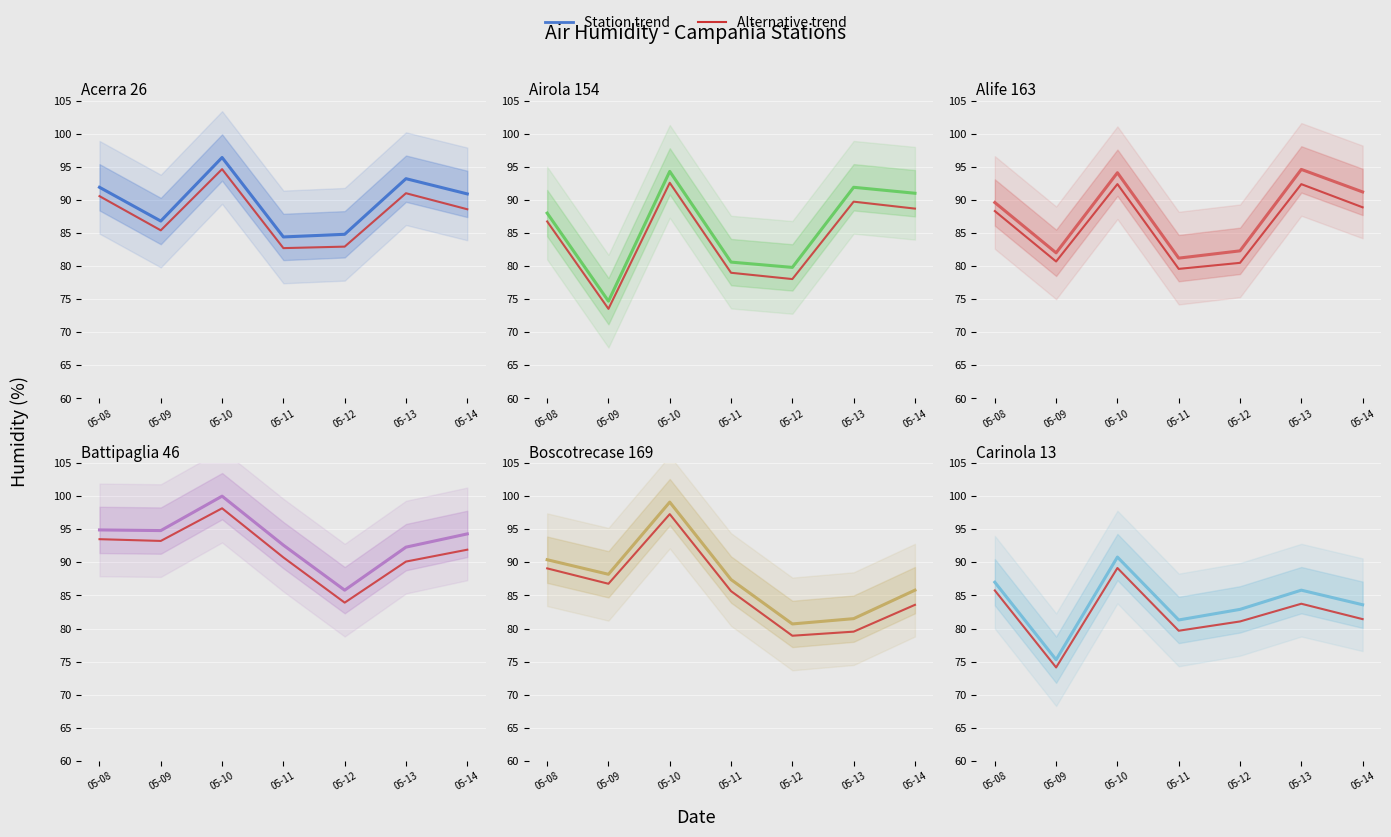

Reading right to left, list all the values displayed in this chart.

Acerra 26: 90.9	93.2	84.8	84.4	96.4	86.8	91.9
Airola 154: 91.0	91.9	79.8	80.6	94.3	74.7	88.0
Alife 163: 91.2	94.6	82.3	81.2	94.1	82.0	89.6
Battipaglia 46: 94.3	92.3	85.8	92.6	100.0	94.8	94.9
Boscotrecase 169: 85.8	81.5	80.7	87.4	99.1	88.2	90.4
Carinola 13: 83.6	85.8	82.9	81.3	90.8	75.3	87.0